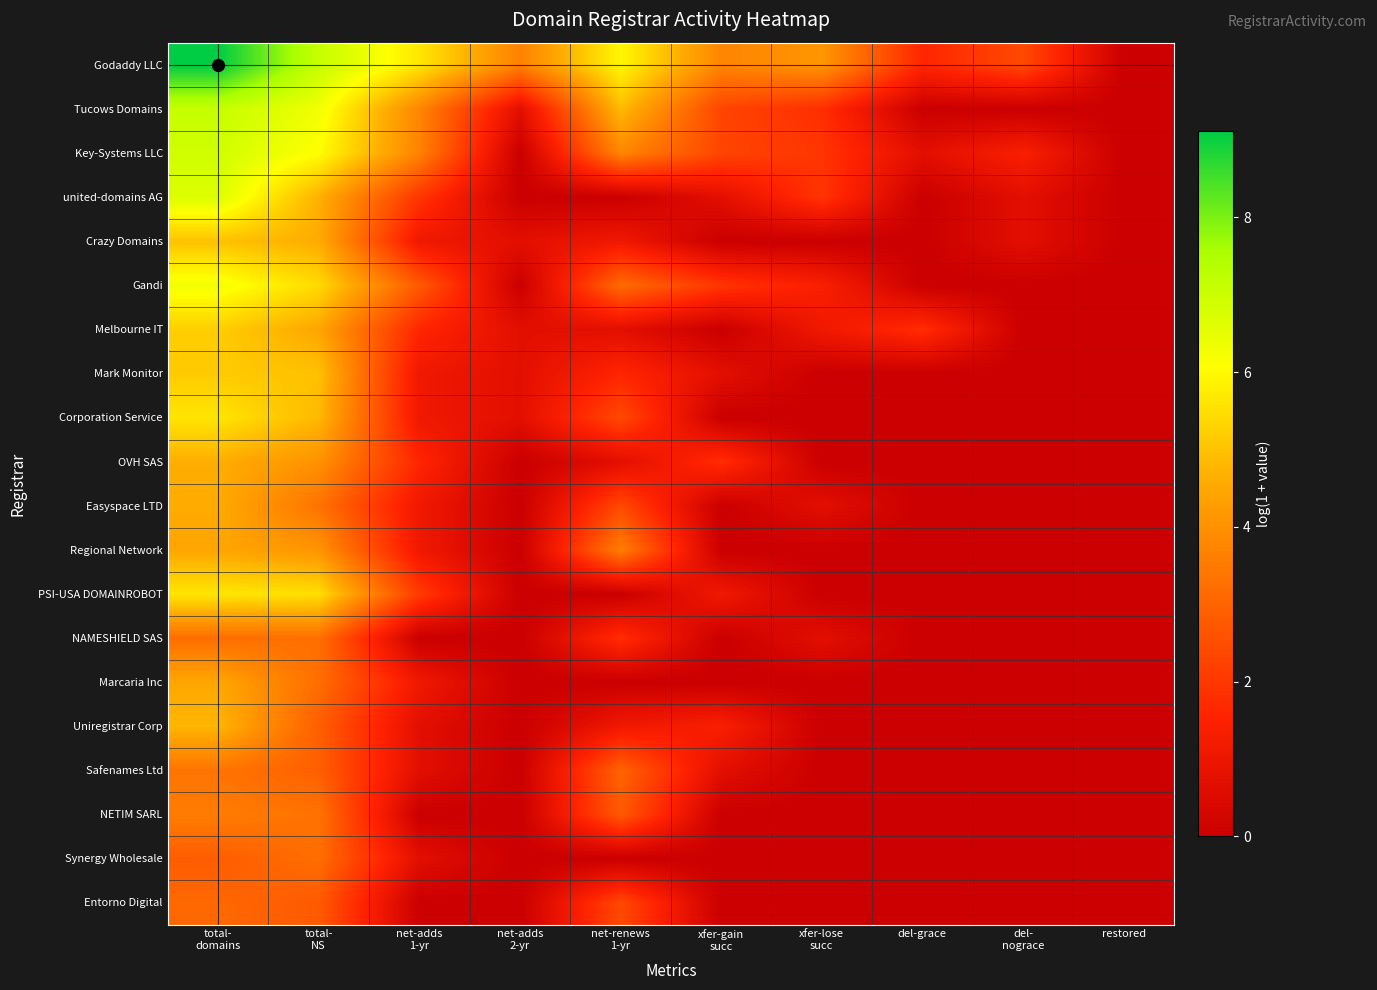

Which series has the widest spread of values?

Godaddy LLC